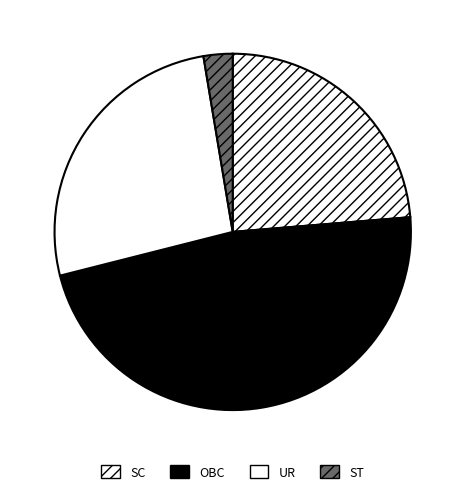

Count the number of slices in the pie.

4